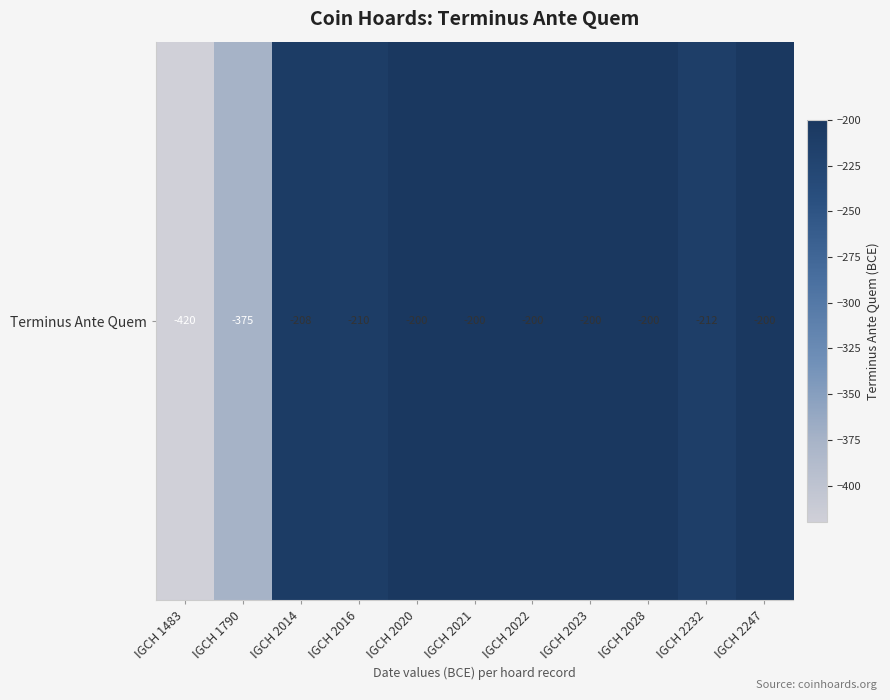

Is it true that the value at IGCH 2232 is -212?

True